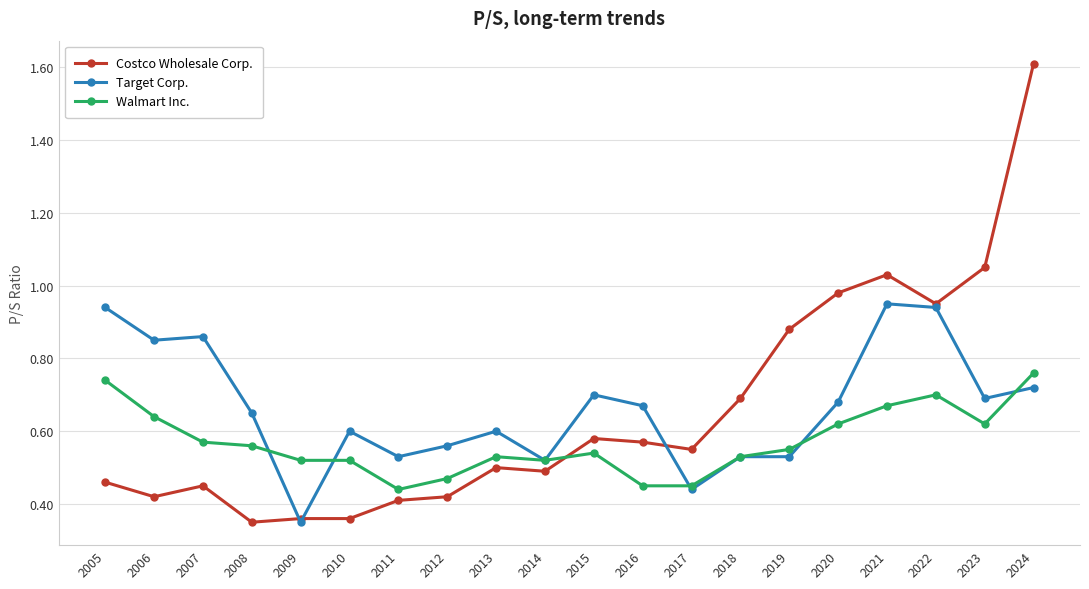

Which series has the largest range (max minus min)?

Costco Wholesale Corp.